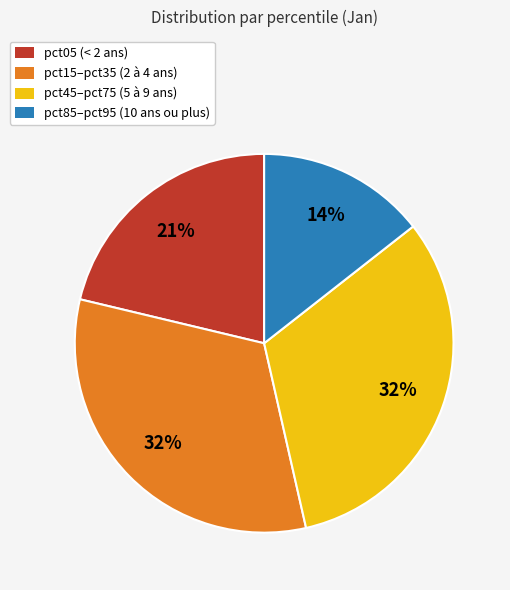

True or false: pct85–pct95 (10 ans ou plus) accounts for 14% of the total.

True